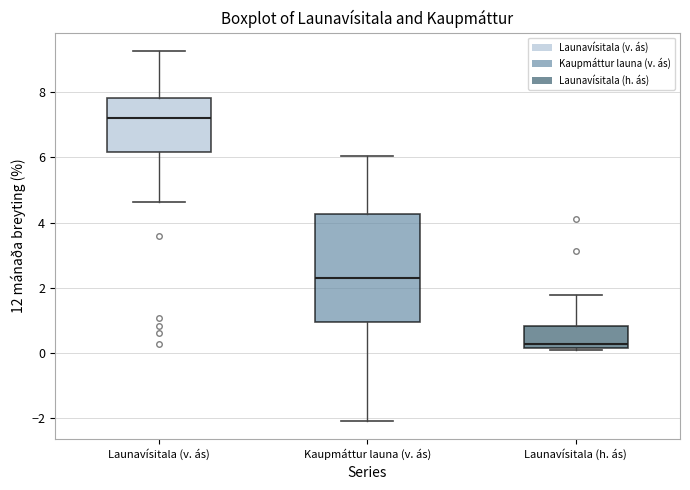

Reading left to right, read every box against the y-axis: the position of its median line, the range the box covers, and the ends of its whiskers. The values are not printed on the chart, so give them approximately, as read against the axis.

Launavísitala (v. ás): median 7.2, box 6.2 to 7.8, whiskers 4.6 to 9.2
Kaupmáttur launa (v. ás): median 2.4, box 1.0 to 4.2, whiskers -2.0 to 6.0
Launavísitala (h. ás): median 0.2 (just above the box's lower edge), box 0.2 to 0.8, whiskers 0.2 to 1.8